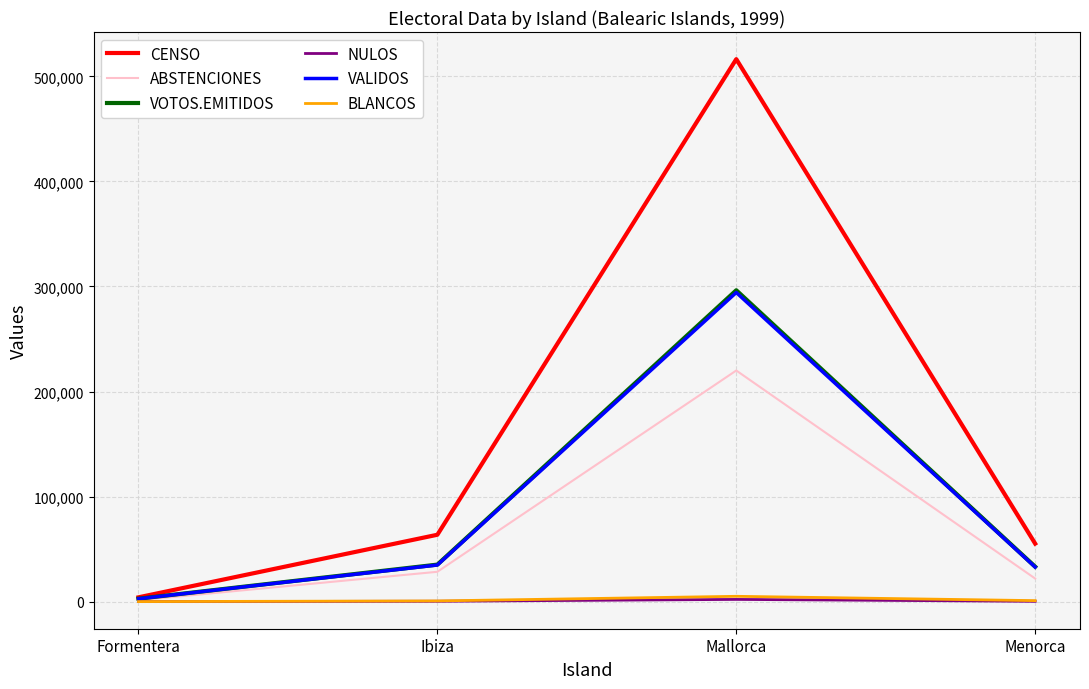

What is the difference between the highest and lowest values at Formentera?

4076